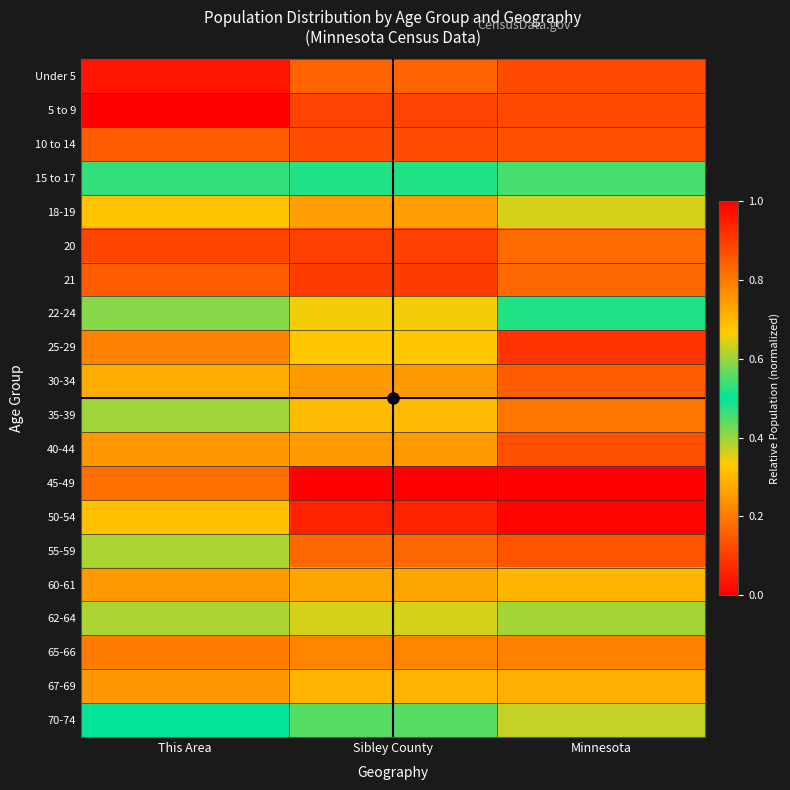

Which has a higher value, Minnesota or This Area?

This Area